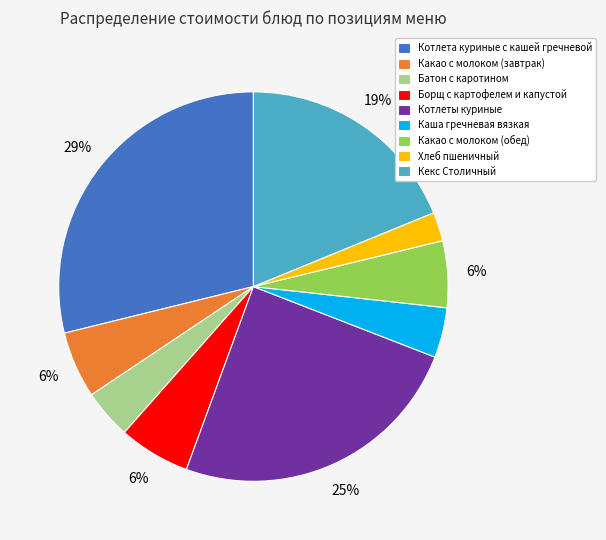

To the nearest percent, what is the difference between the Котлета куриные с кашей гречневой and Каша гречневая вязкая slice percentages?

25%